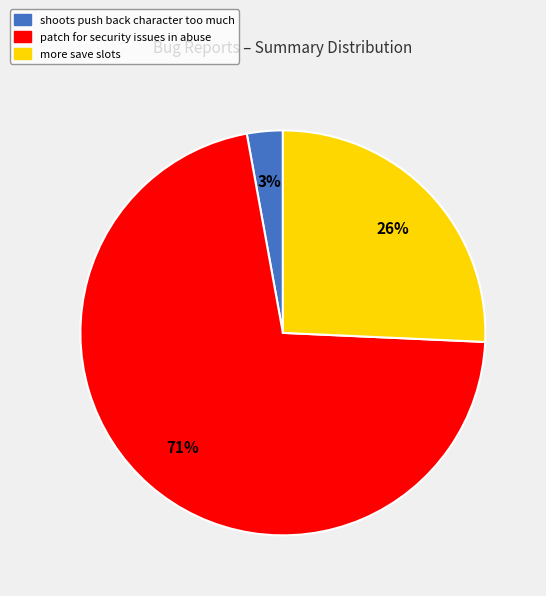

Do more save slots and shoots push back character too much together represent more than half of the pie?

No